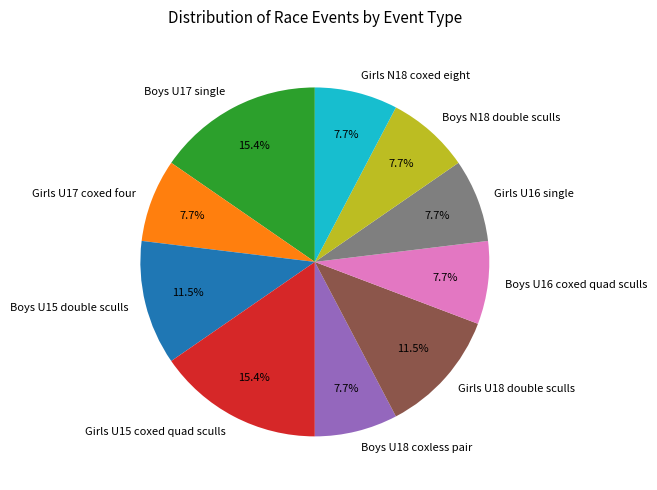

What is the total percentage of Boys U18 coxless pair and Girls U16 single?

15.4%